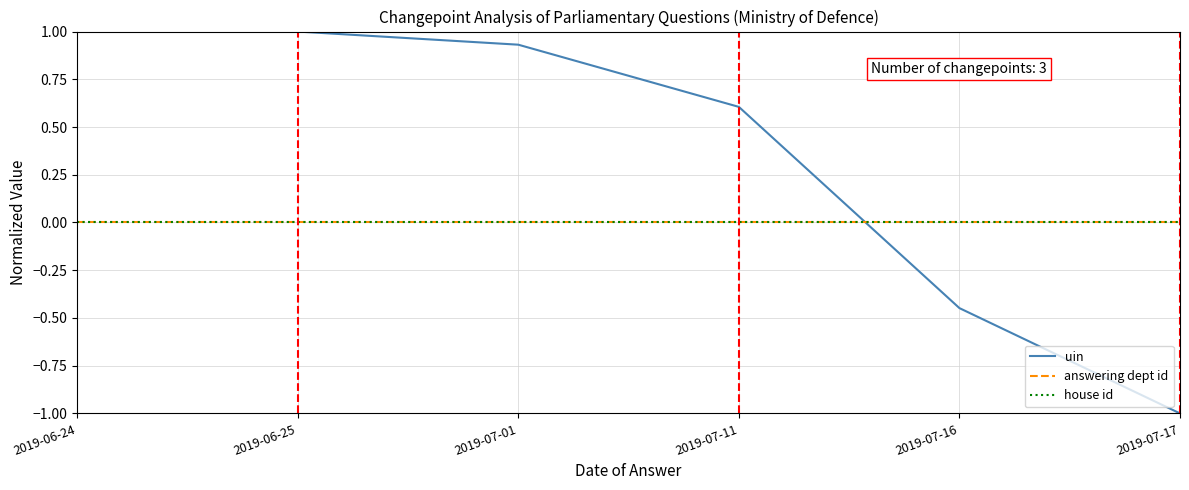

What is the sum of all uin values?

2.1